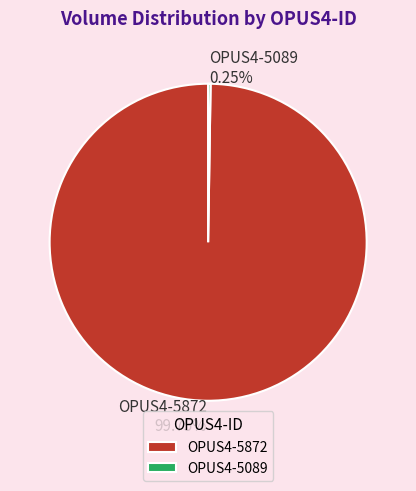

What is the largest slice in the pie chart?

OPUS4-5872